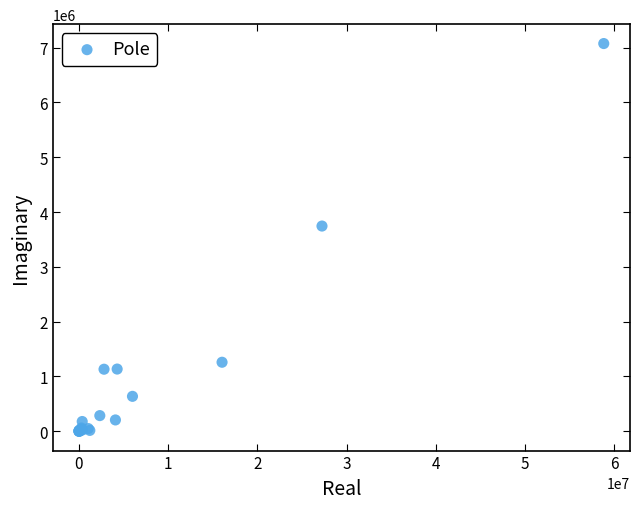

What Y value in the scatter plot is closest to 3537307?

3744074.2